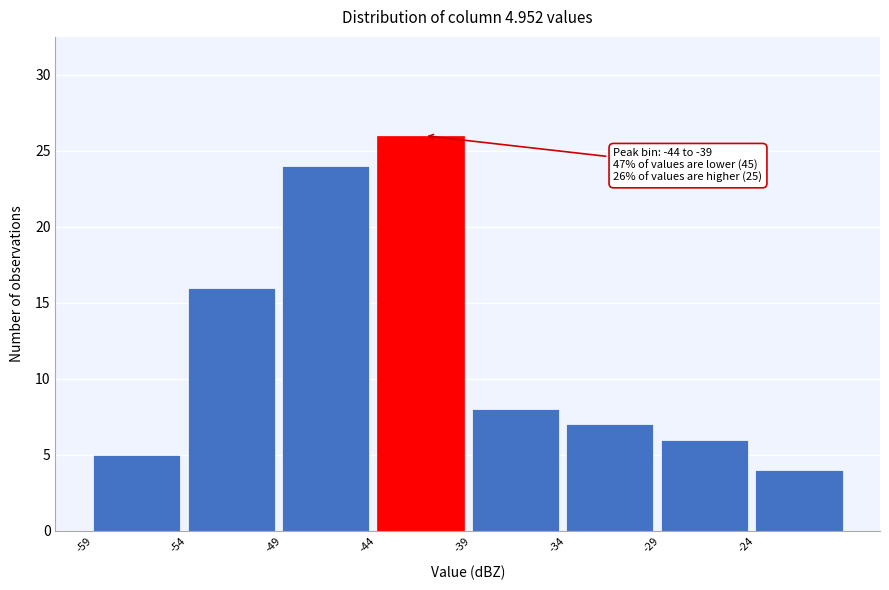

Reading right to left, transcribe all the data shown in this chart.

-24=4	-29=6	-34=7	-39=8	-44=26	-49=24	-54=16	-59=5